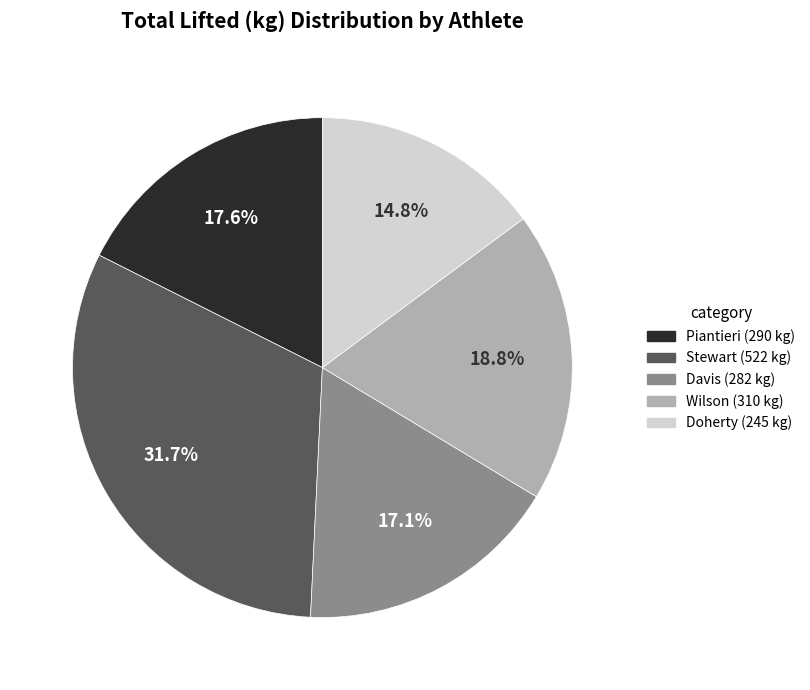

To the nearest percent, what is the difference between the Davis and Wilson slice percentages?

2%